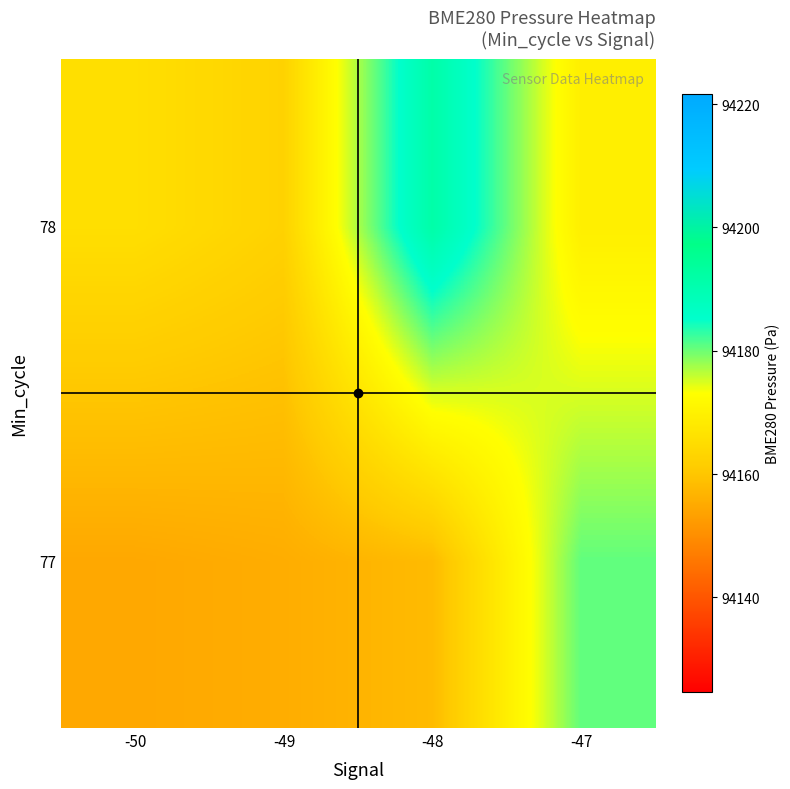

At which category is the sum across all series the highest?

-47